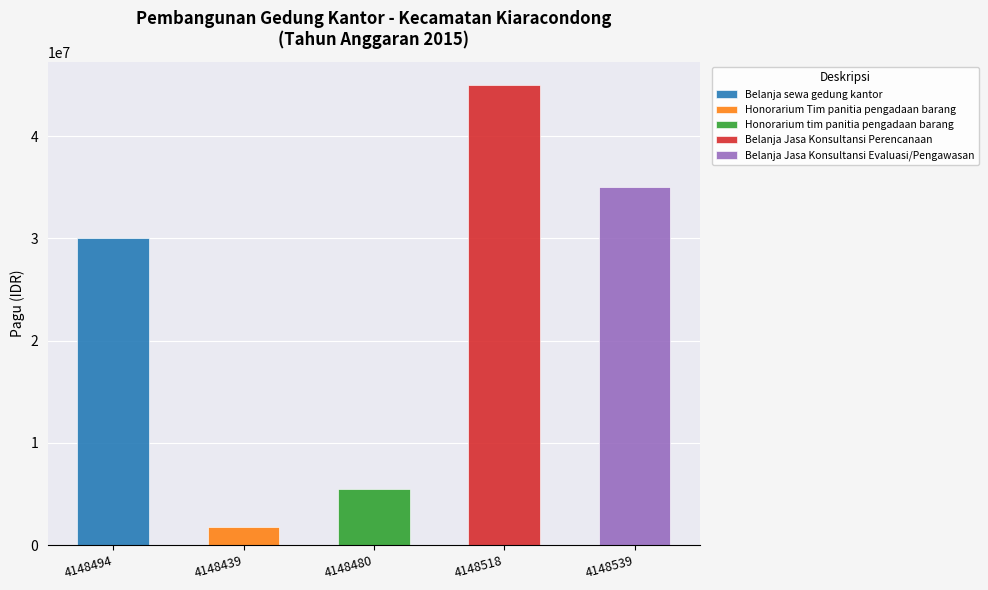

Does the chart contain stacked bars?

No